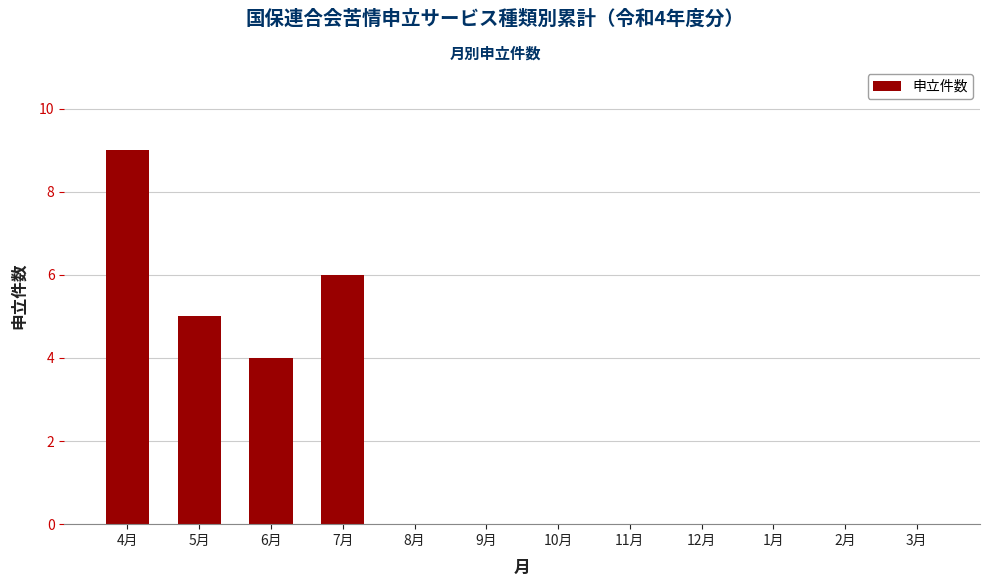

What is the sum of all values?

24